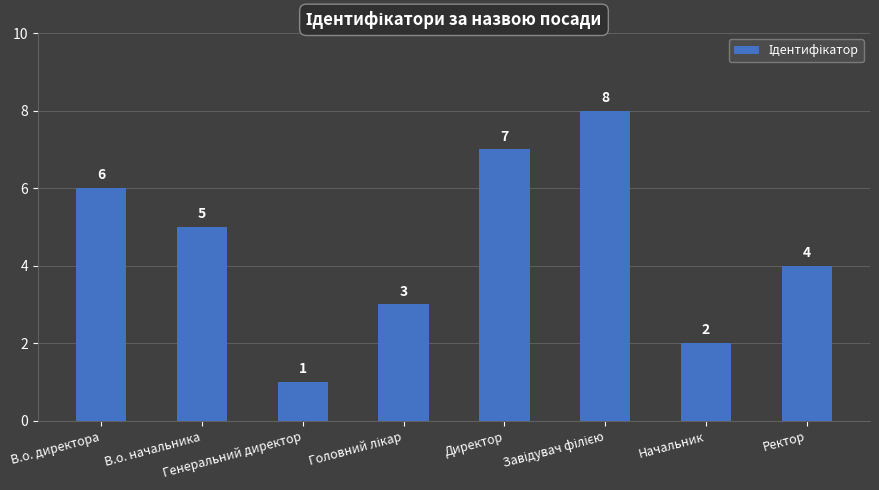

How many distinct data groups are displayed?

1